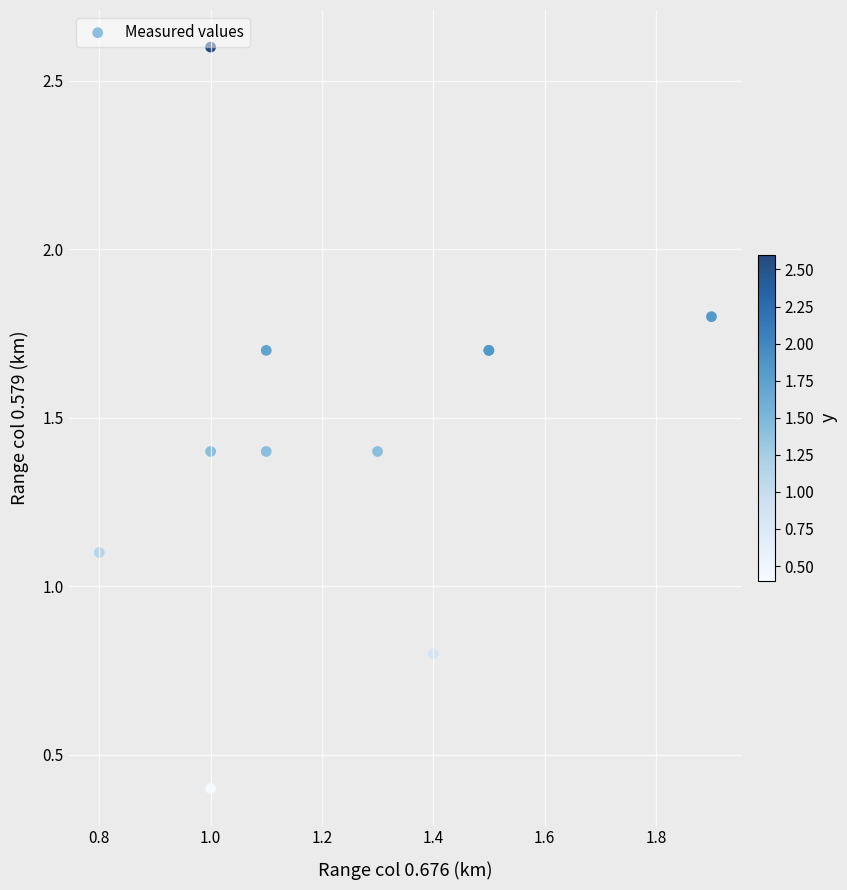

What Y value in the scatter plot is closest to 1?

1.1